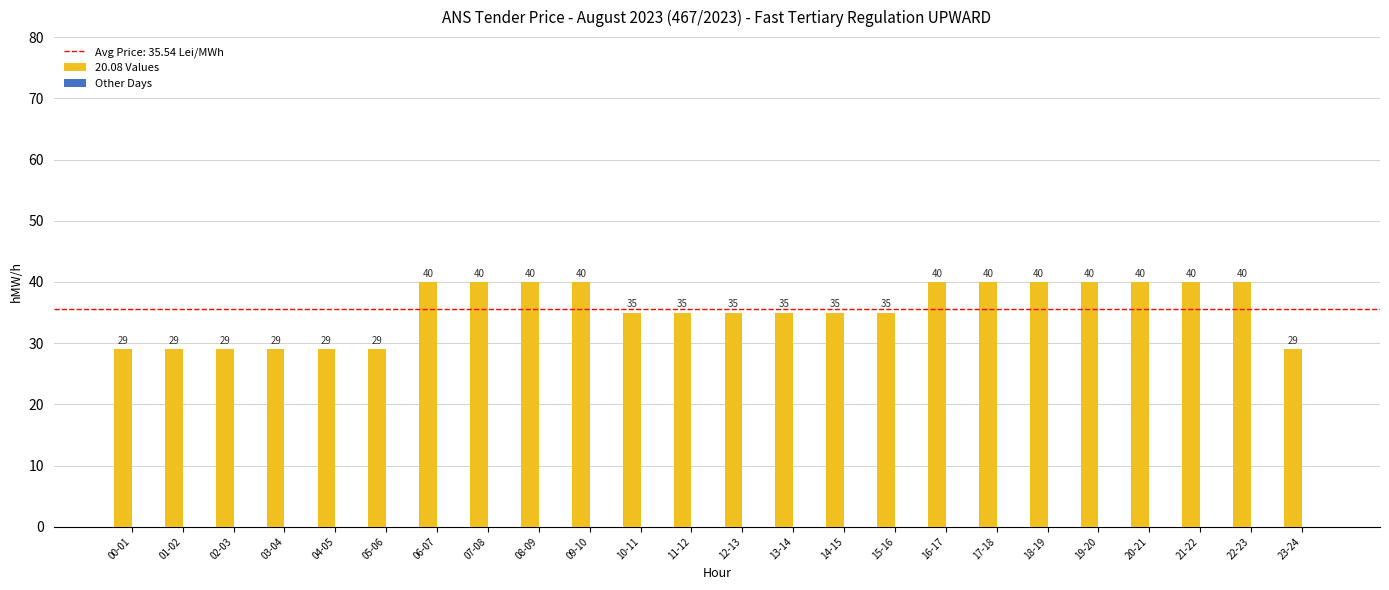

Is it true that the value at 14-15 is 35?

True